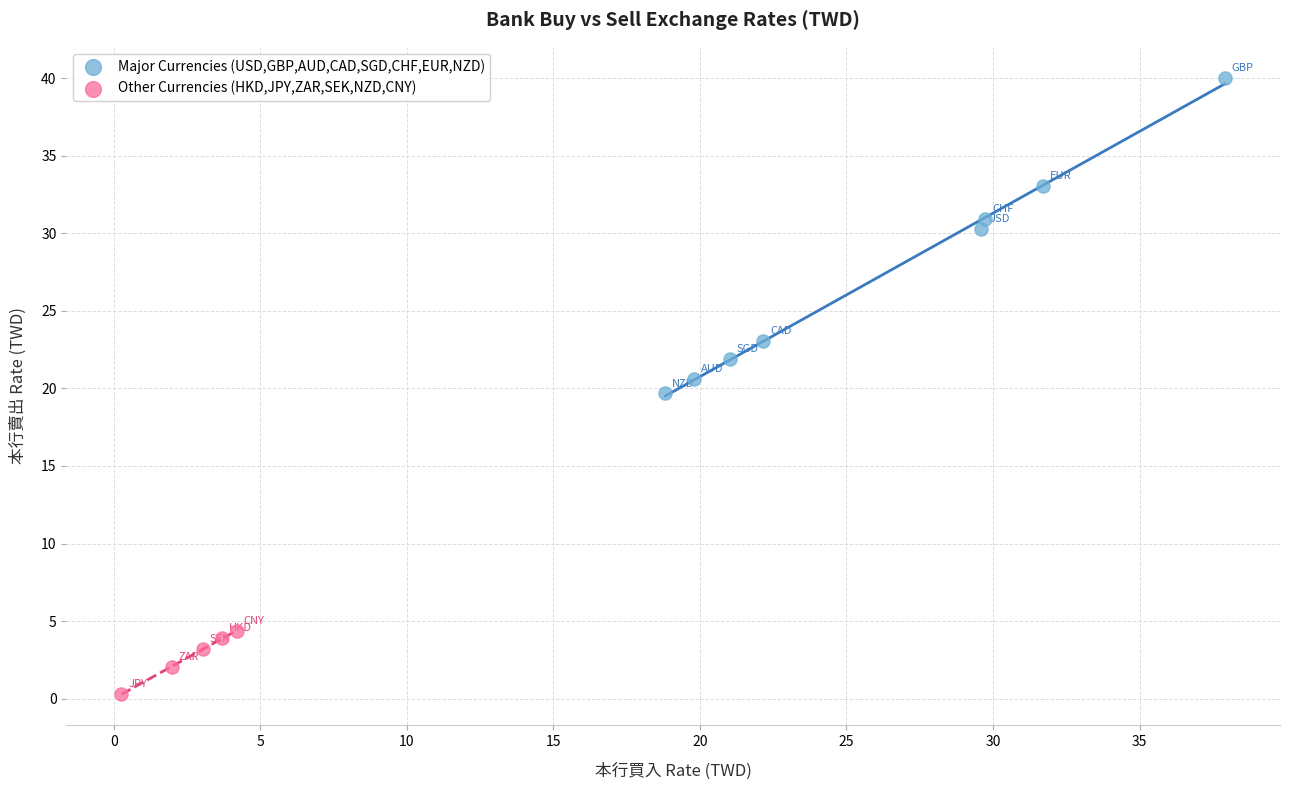

Which series contains the highest Y value?

Major Currencies (USD,GBP,AUD,CAD,SGD,CHF,EUR,NZD)